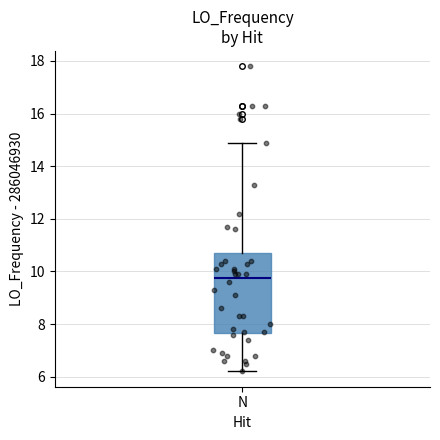

Transcribe this box plot: give where the median line is, the range the box spans, and where the two whiskers end, as read against the y-axis. The values are not printed on the chart, so give them approximately, as read against the axis.

median 9.8, box 7.6 to 10.6, whiskers 6.2 to 14.8